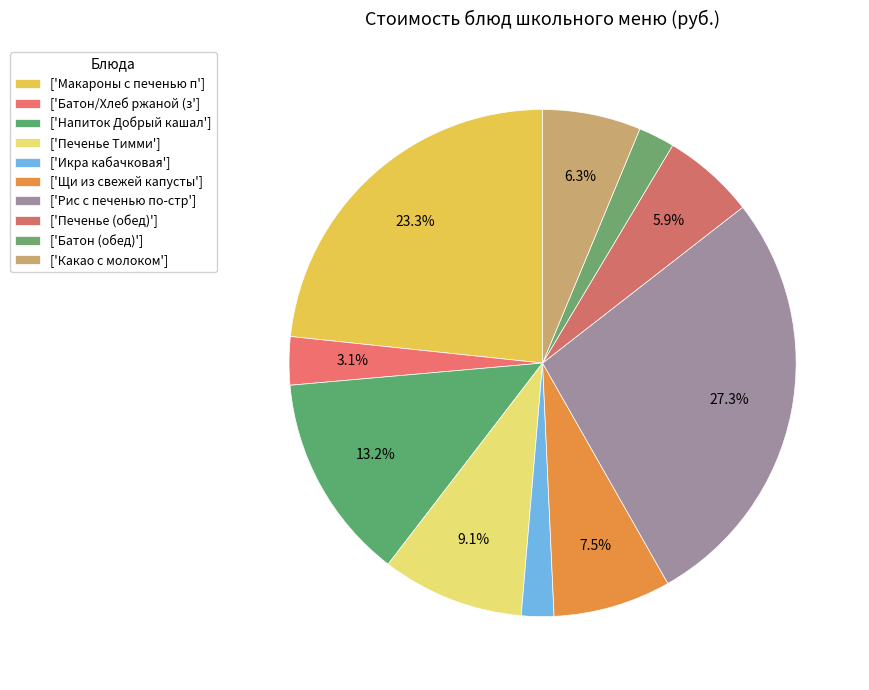

How many segments does this pie chart have?

10